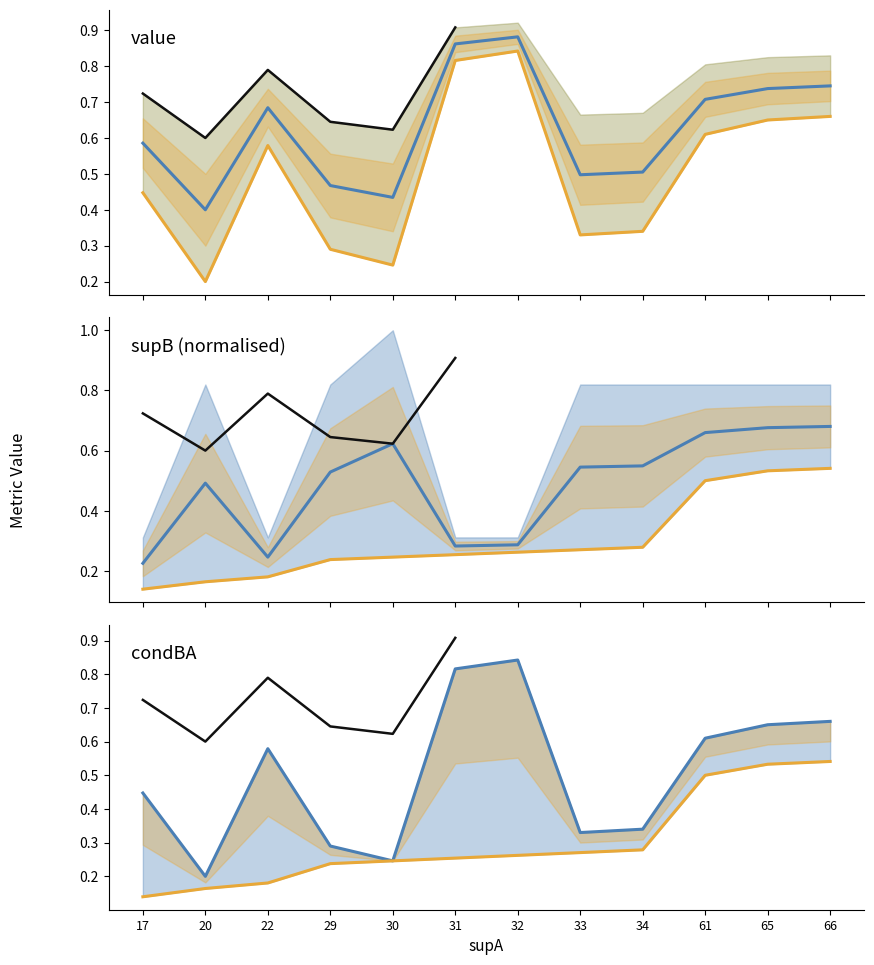

The value series shows 0.2 at 66. True or false?

False